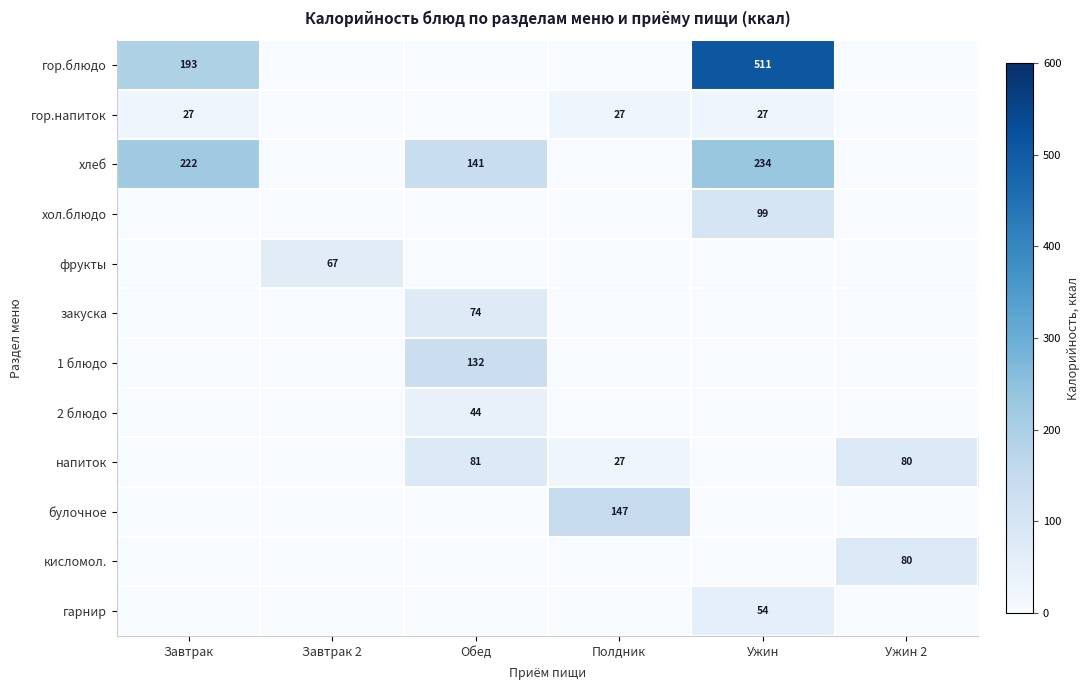

What is the total value across all series at Завтрак?

441.9